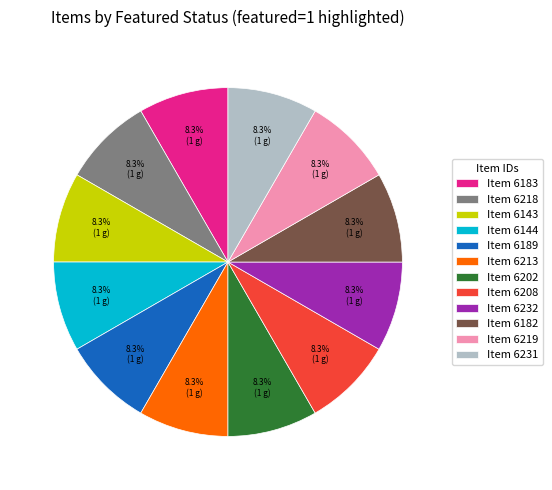

What is the total percentage of Item 6218 and Item 6208?

16.7%